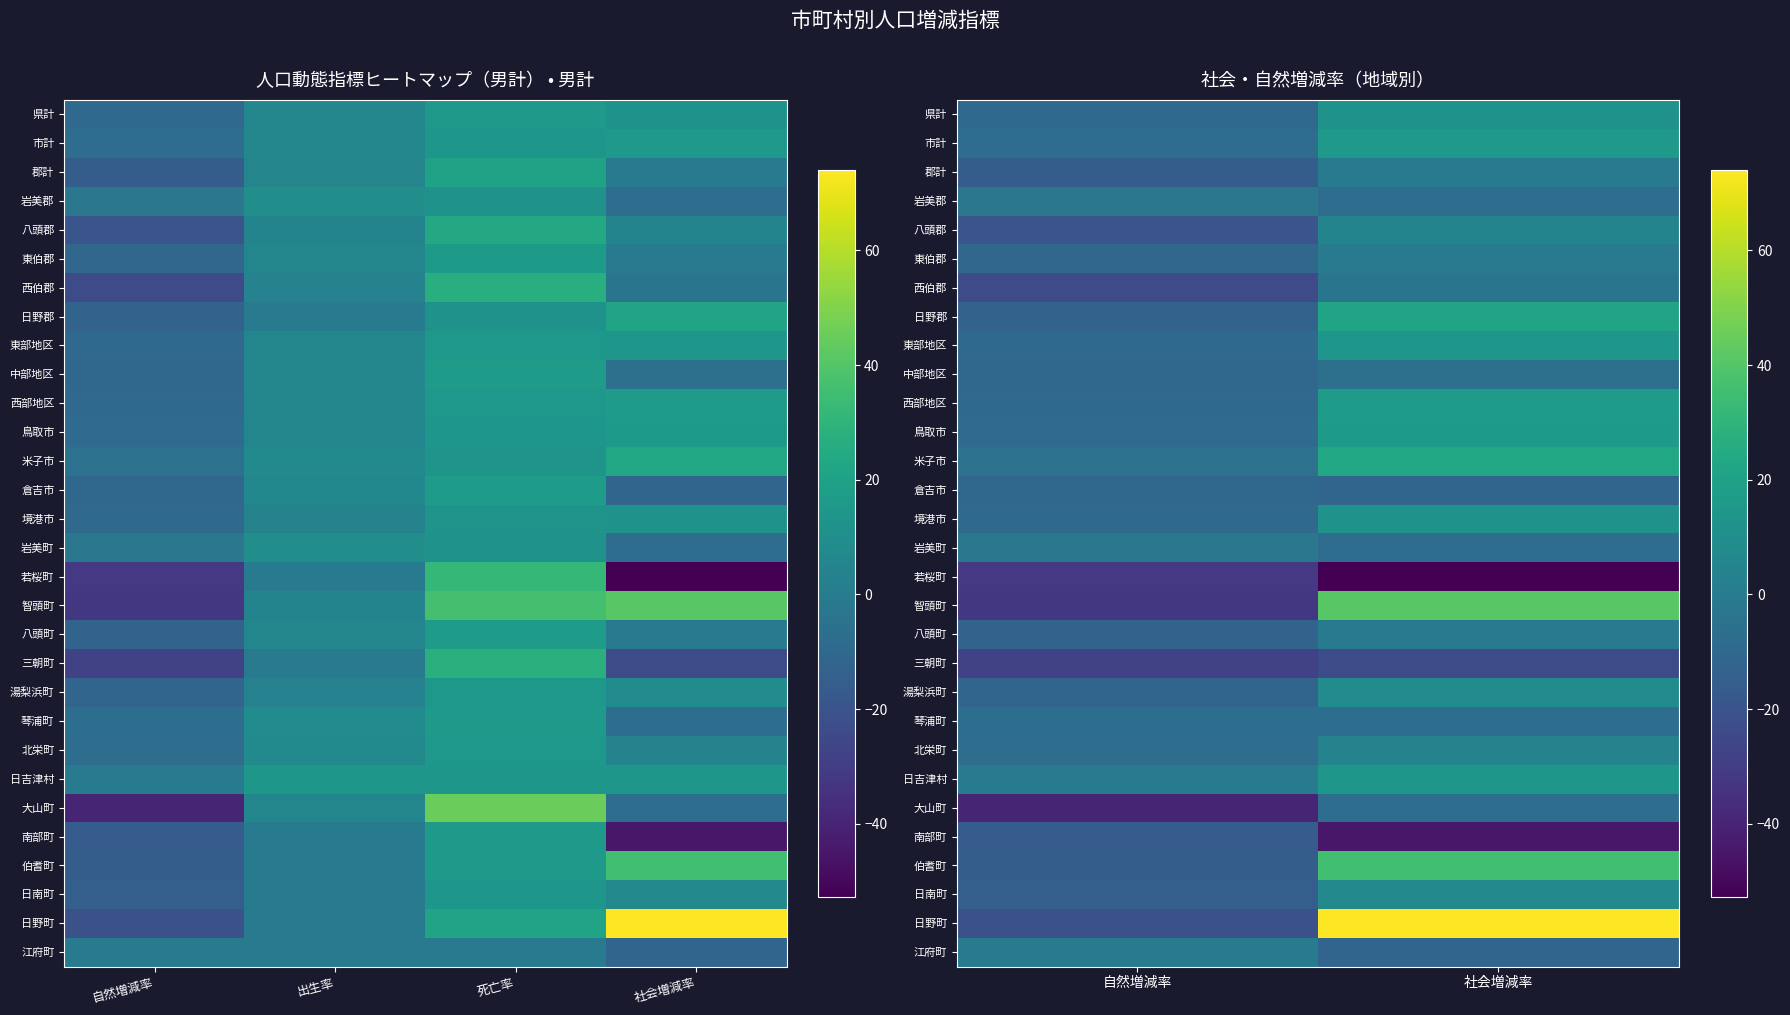

Is it true that 智頭町 equals -51.8 at 自然増減率?

False